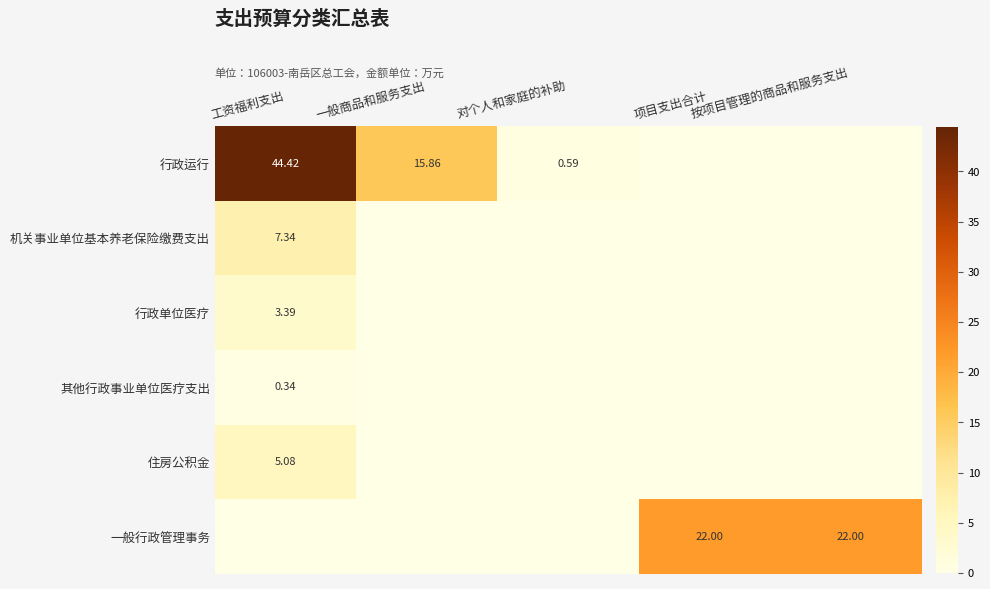

Rank the series by their maximum value, from highest to lowest.

行政运行, 一般行政管理事务, 机关事业单位基本养老保险缴费支出, 住房公积金, 行政单位医疗, 其他行政事业单位医疗支出